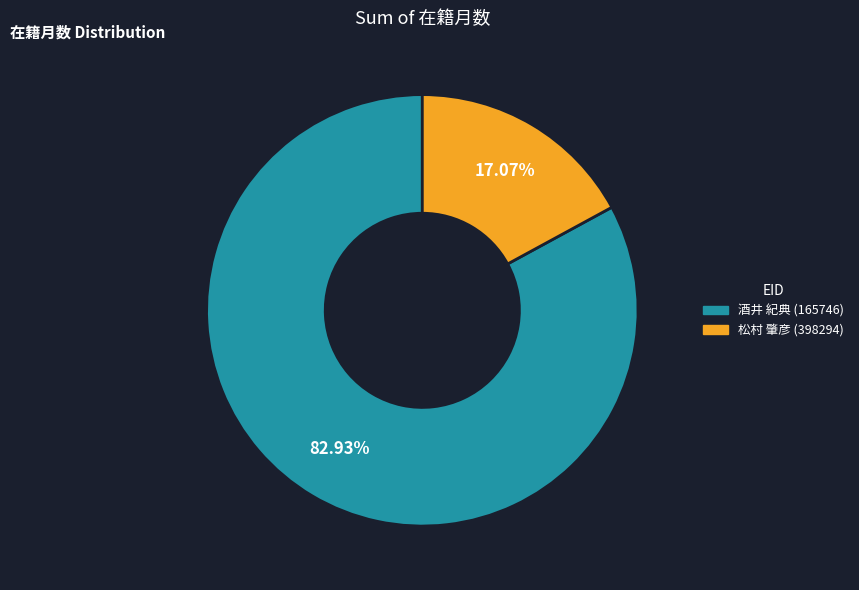

How many slices are in this pie chart?

2